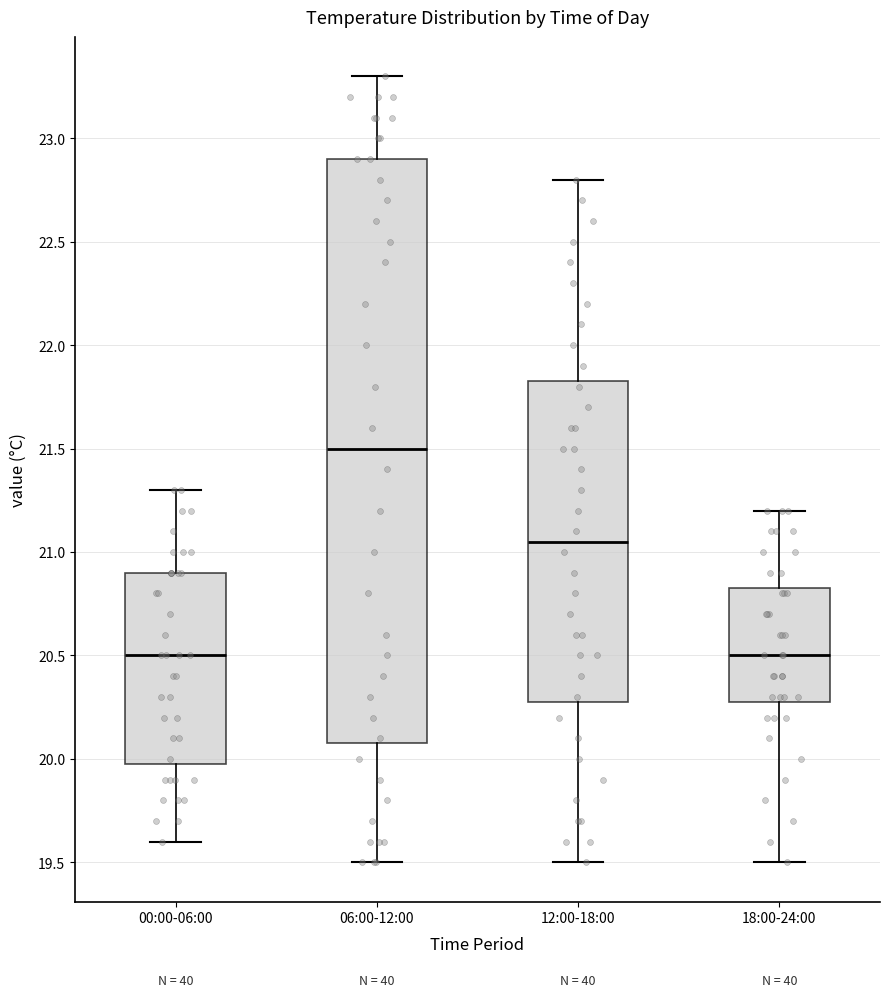

Comparing the boxes themselves (not the whiskers), which one is the tallest?

06:00-12:00